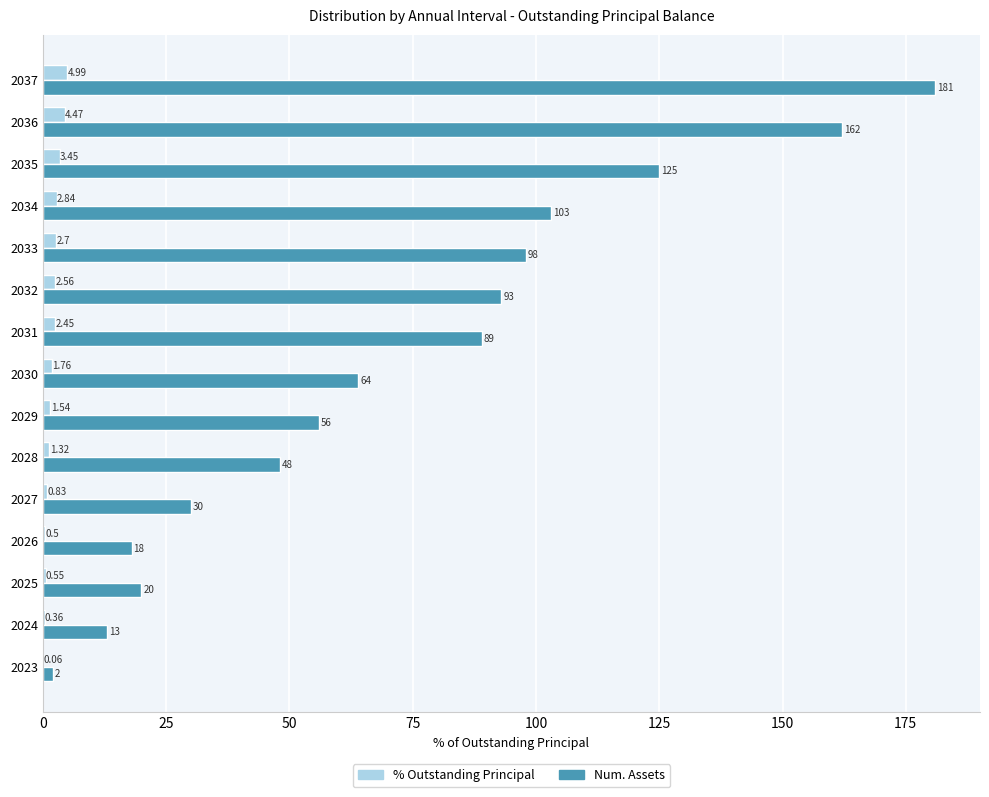

At which category is the sum across all series the highest?

2037